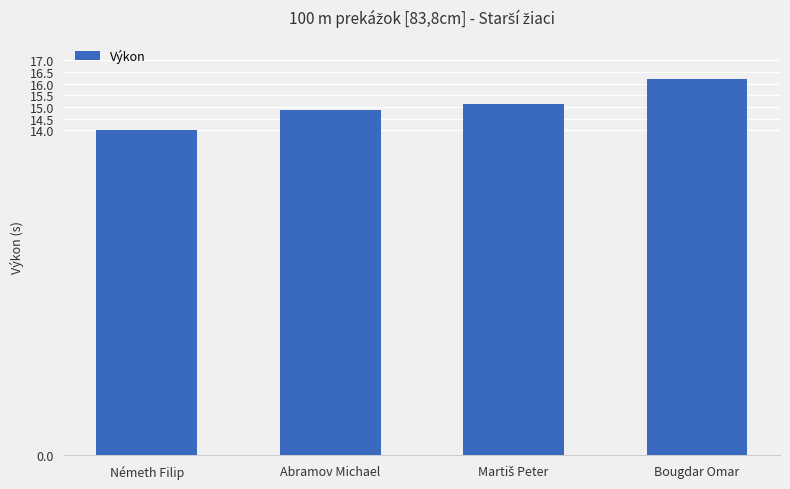

True or false: the data shows 26.7 at Abramov Michael.

False